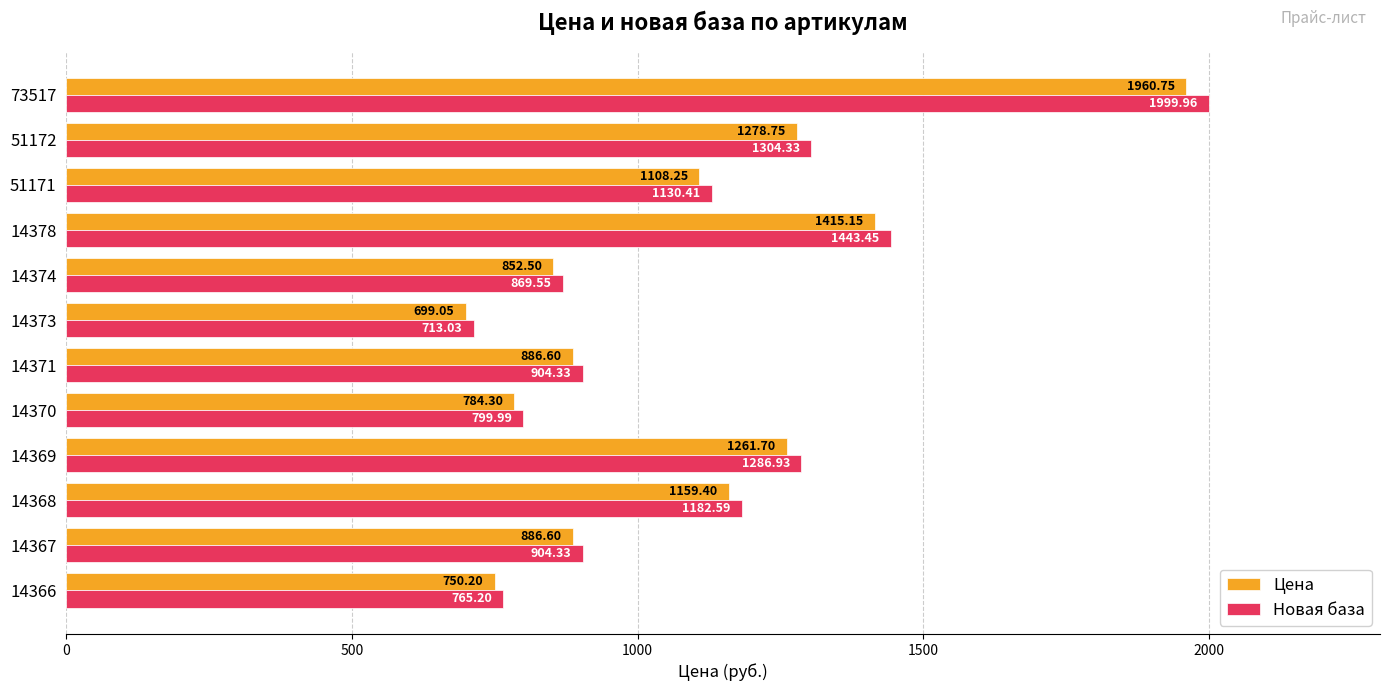

What is the maximum value shown in the chart?

2000.0